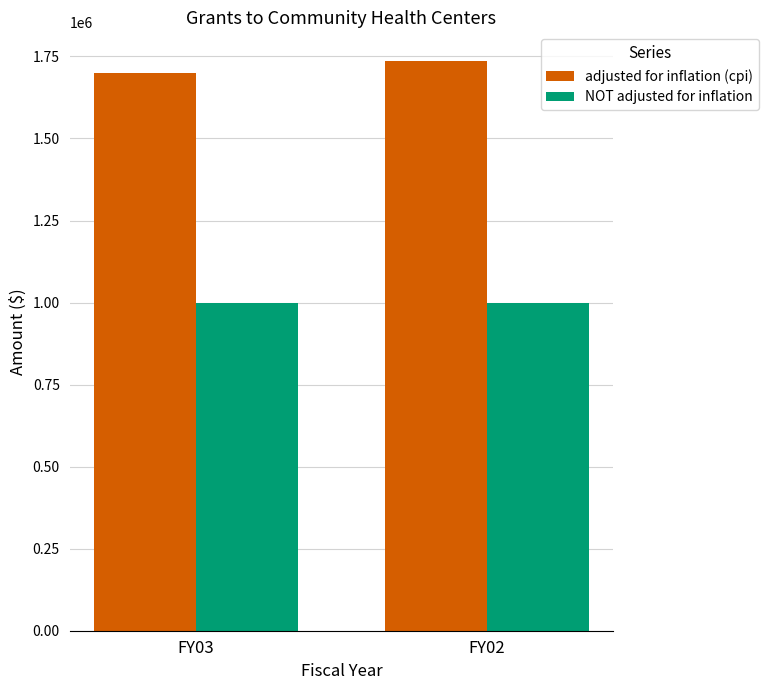

Rank the series at FY03 from highest to lowest value.

adjusted for inflation (cpi), NOT adjusted for inflation